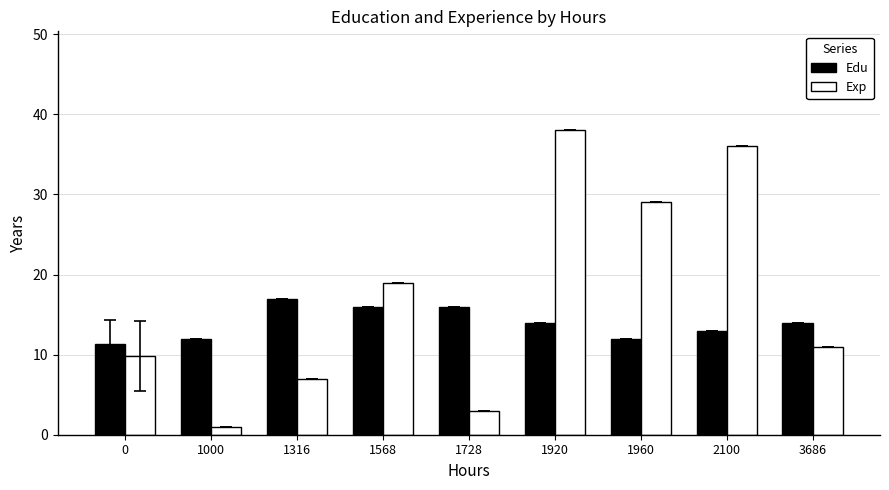

At which label does Exp reach its minimum?

1000